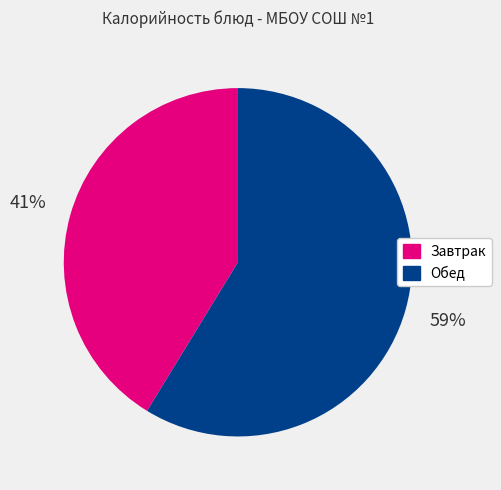

To the nearest percent, what is the average slice percentage?

50%